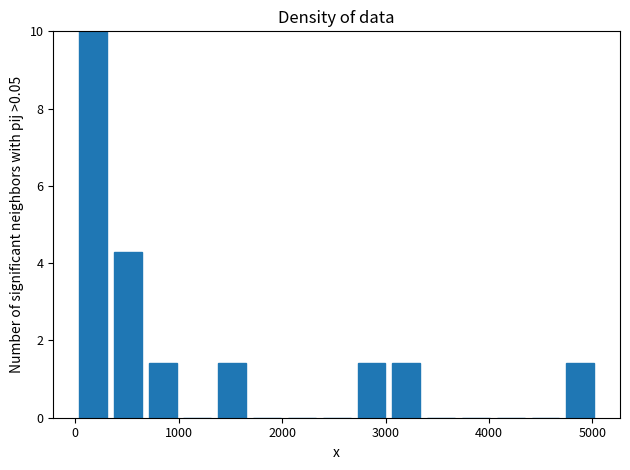

Read against the x-axis, roughly where is the centre of the tallest bar?

200